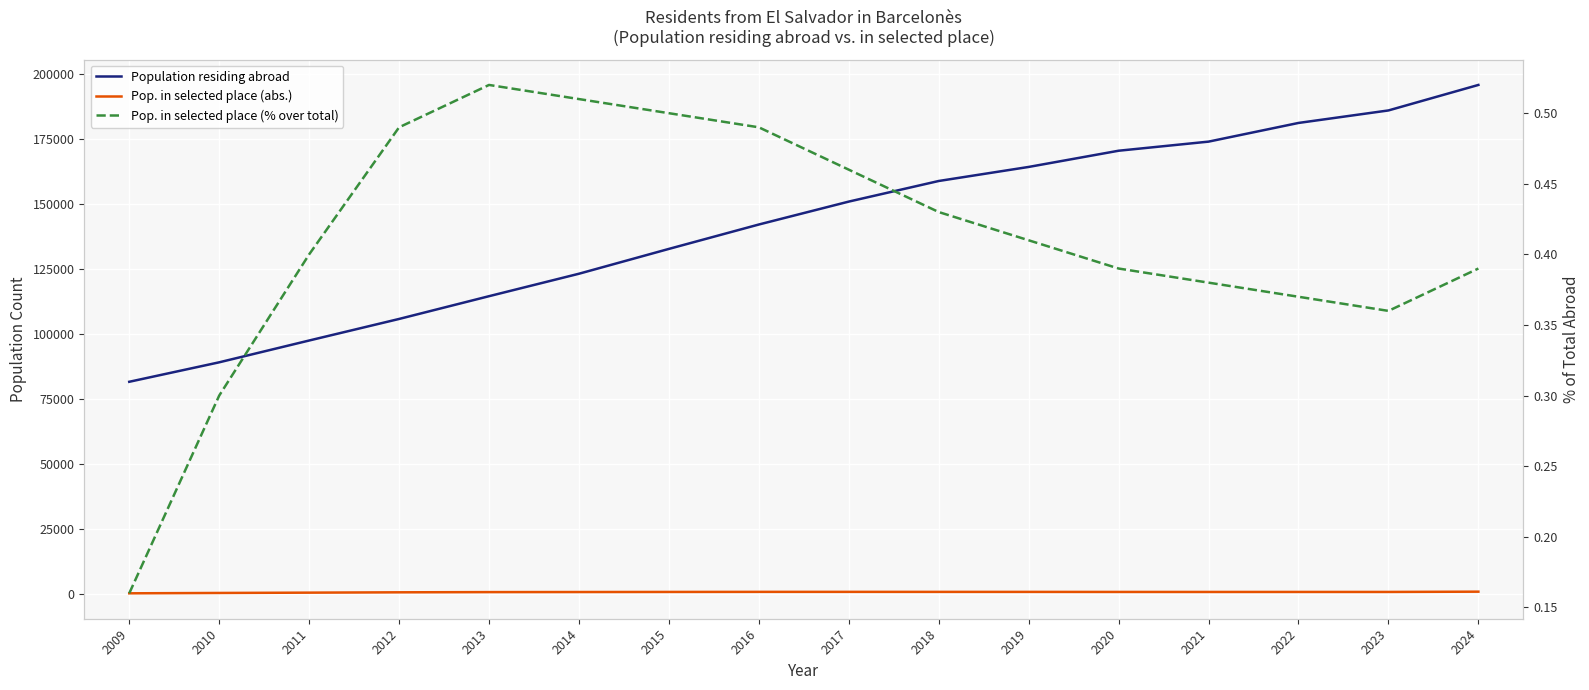

At how many categories does at least one series exceed 20423?

16